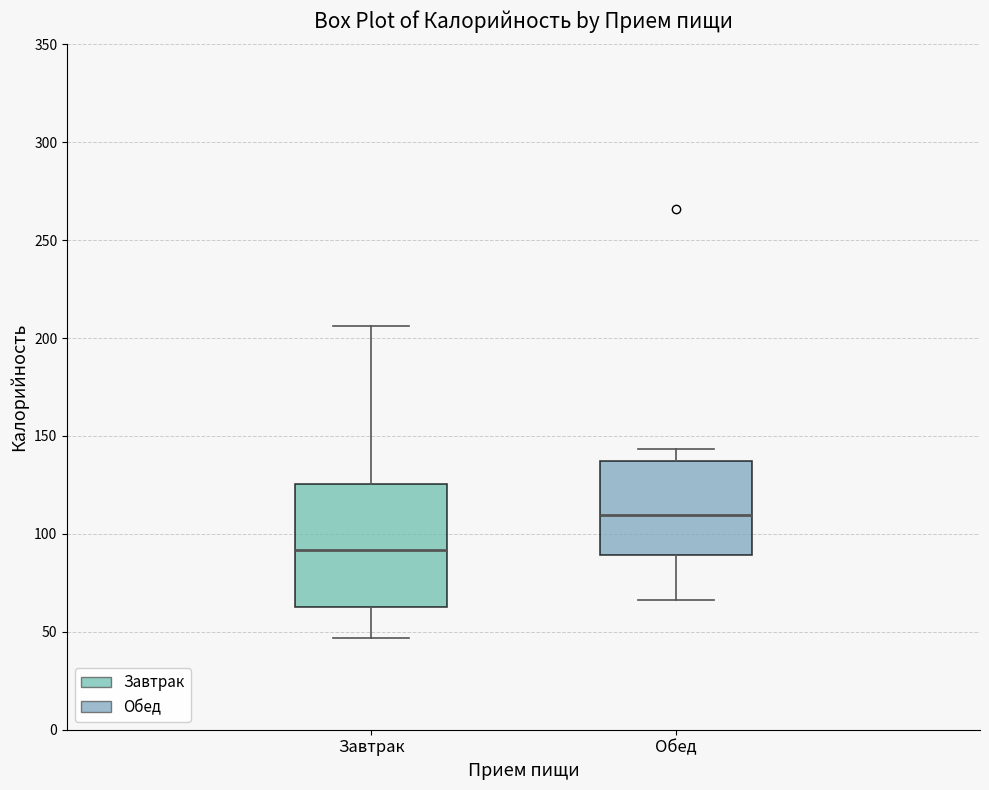

Which box has the highest median line?

Обед